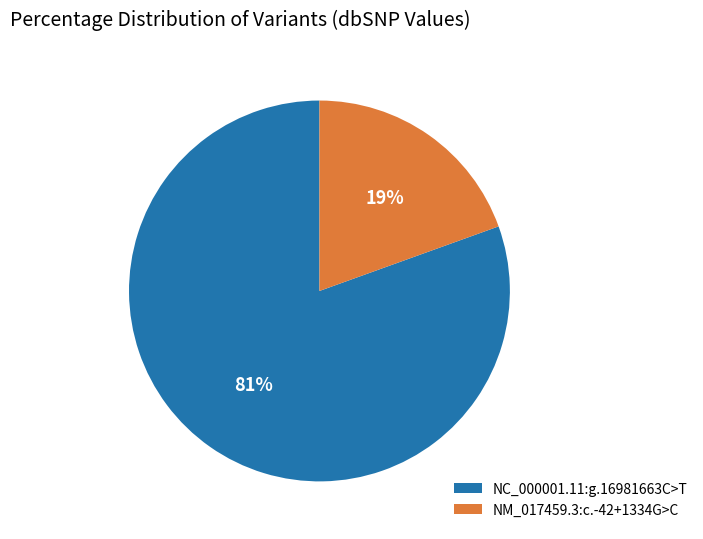

Is there any slice that represents more than half of the pie?

Yes